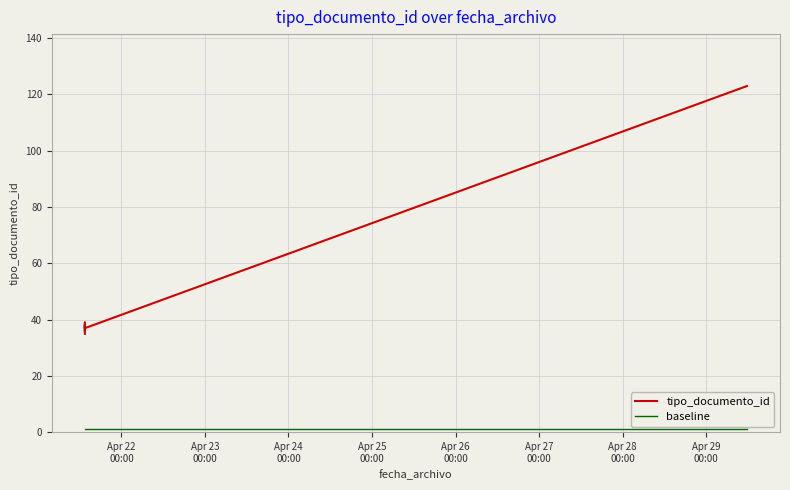

Which series has the largest total across all categories?

tipo_documento_id